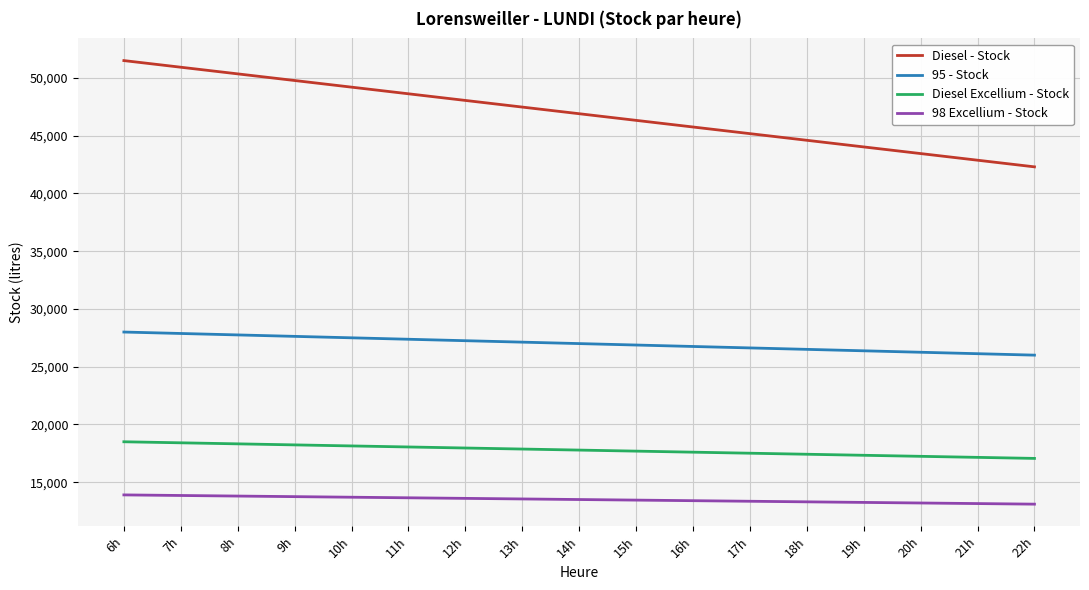

What are all the series names shown in the legend?

Diesel - Stock, 95 - Stock, Diesel Excellium - Stock, 98 Excellium - Stock